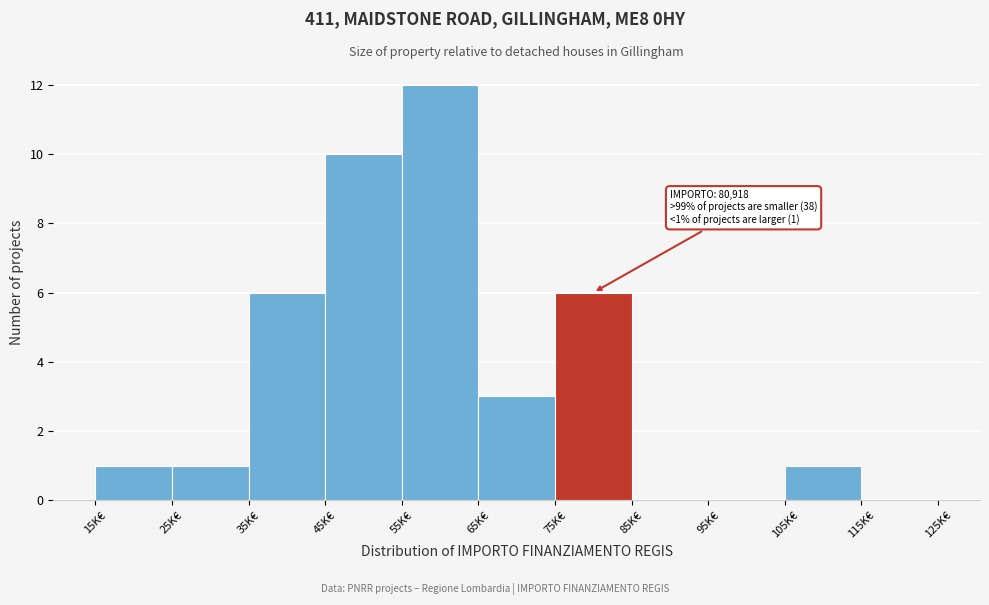

Reading right to left, extract all data points from this chart.

115K€=0	105K€=1	95K€=0	85K€=0	75K€=6	65K€=3	55K€=12	45K€=10	35K€=6	25K€=1	15K€=1